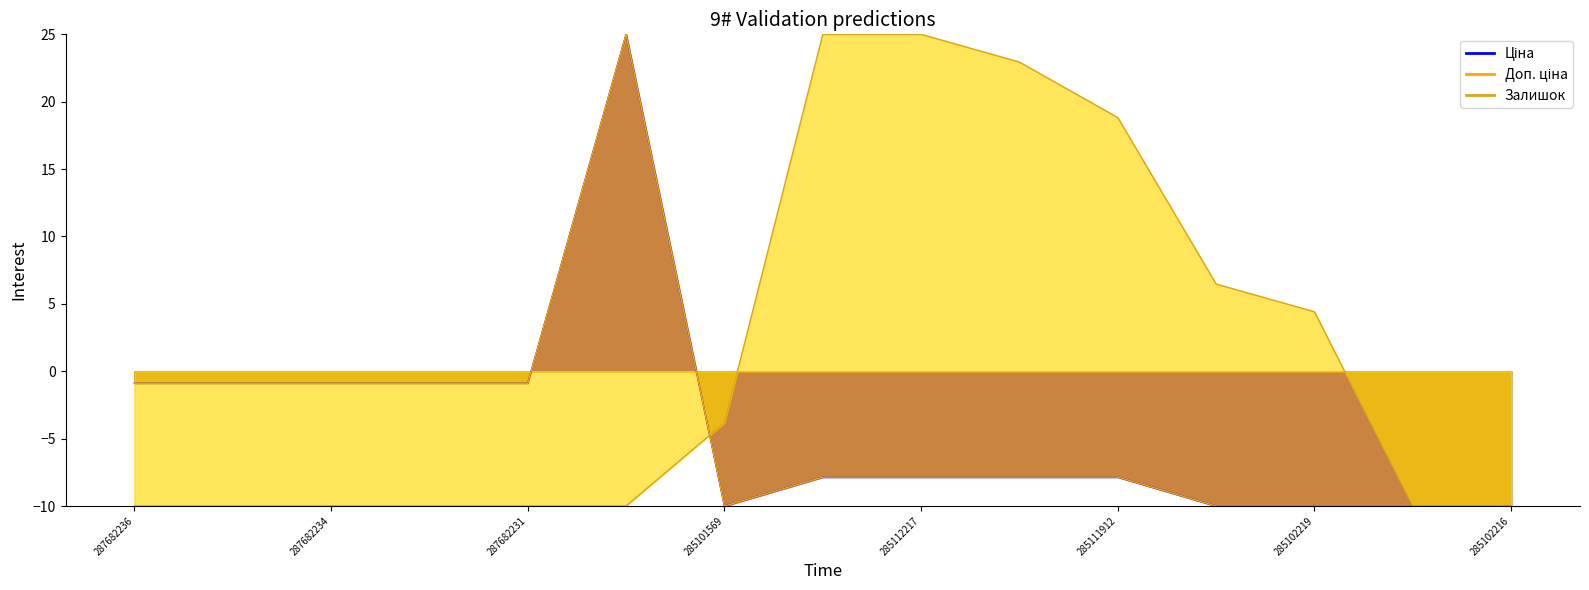

How many times do Ціна and Залишок cross each other?

1